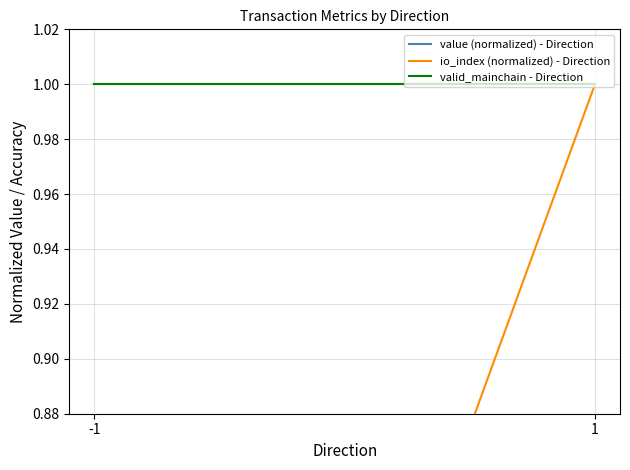

Which series has the largest range (max minus min)?

io_index (normalized) - Direction